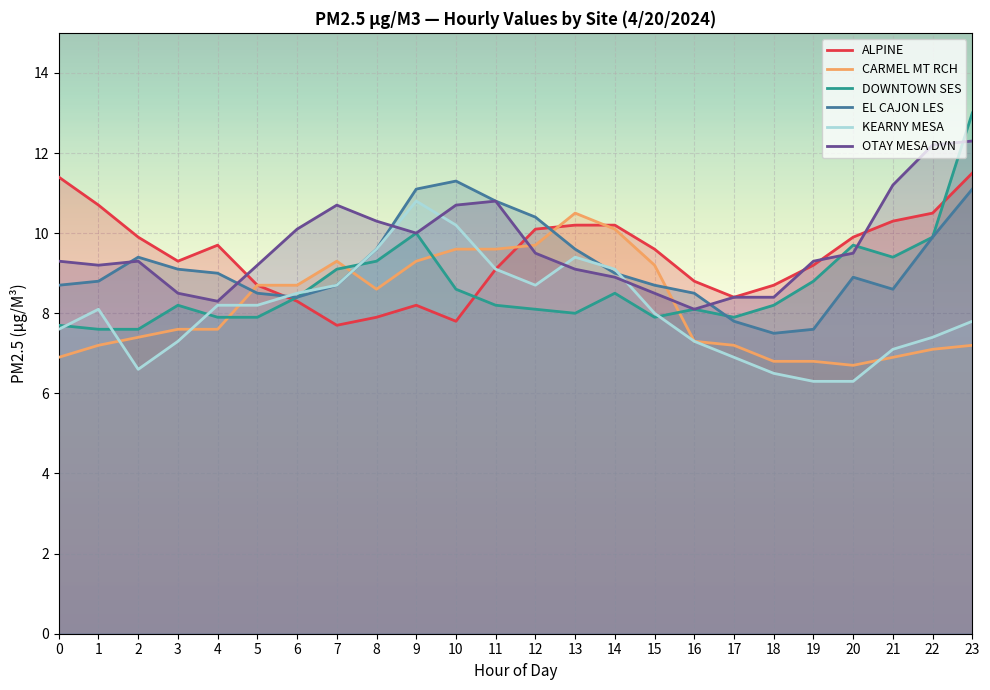

How many values in the KEARNY MESA series exceed 8?

12